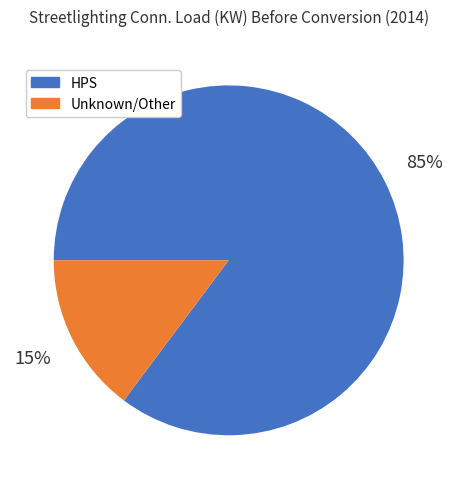

To the nearest percent, what is the average slice percentage?

50%